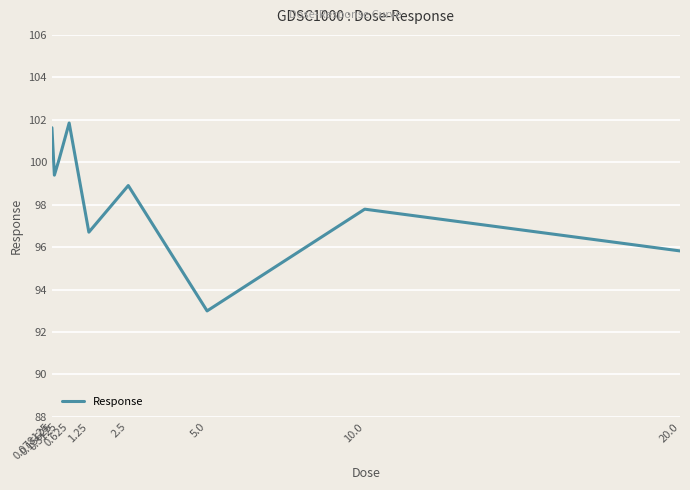

True or false: the data shows 162.5 at 0.625.

False